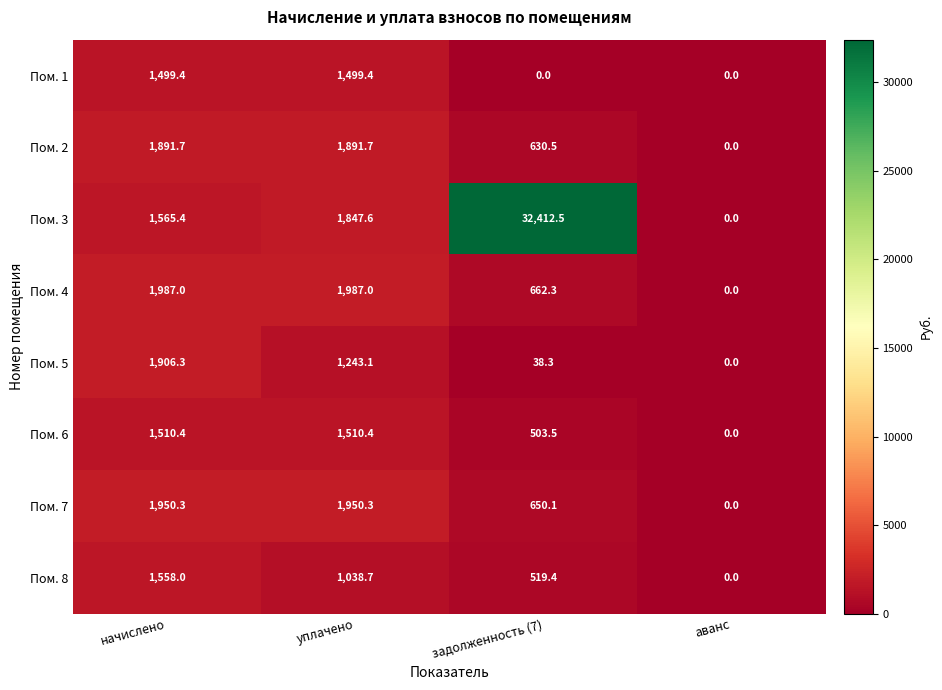

What is the total value across all series at начислено?

13868.5